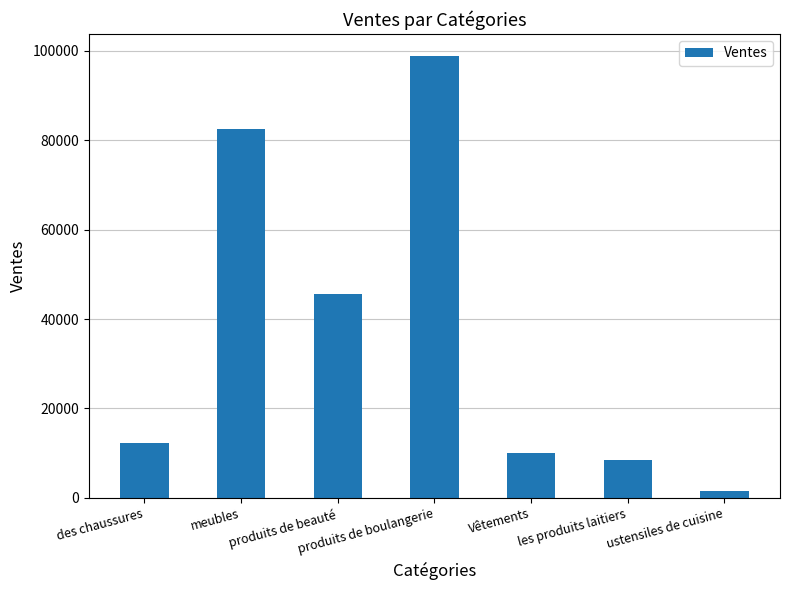

What is the smallest value displayed?

1588